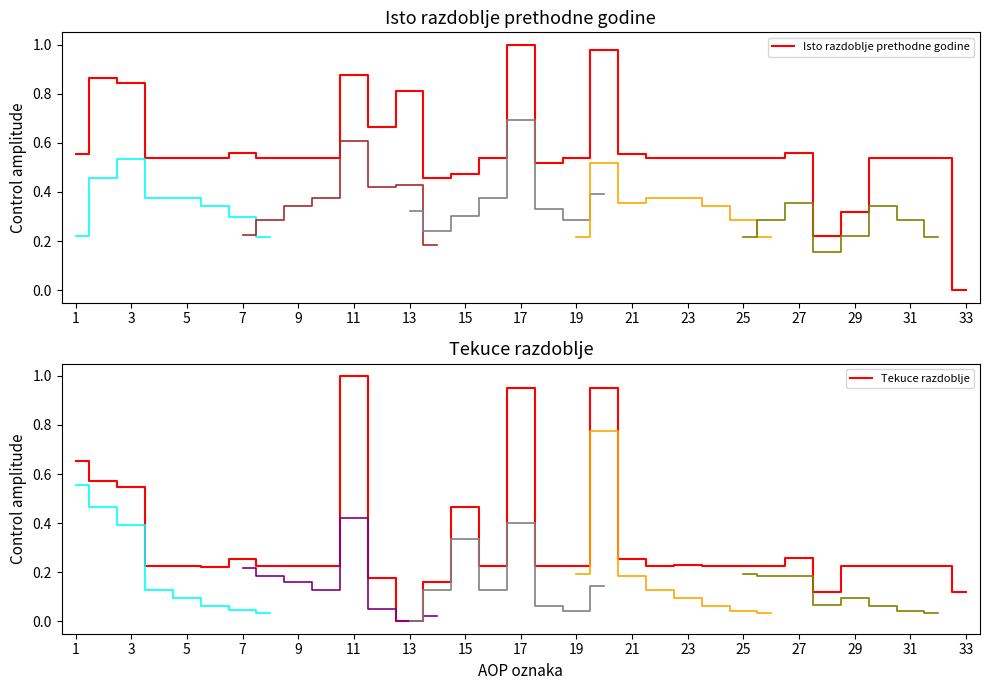

The Isto razdoblje prethodne godine series shows 0.4 at 21. True or false?

False